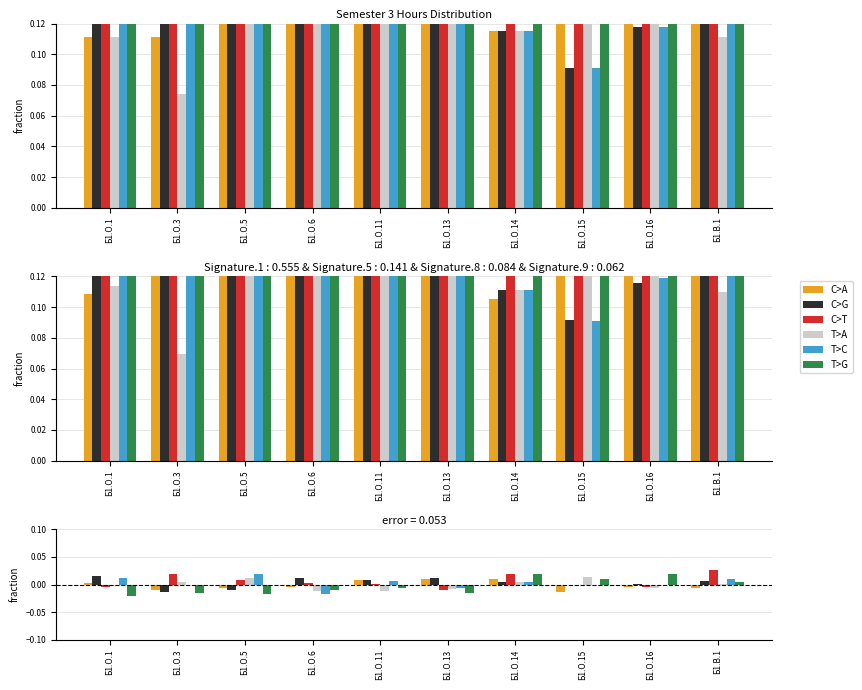

Between Б1.О.13 and Б1.О.11, which is larger?

Б1.О.13